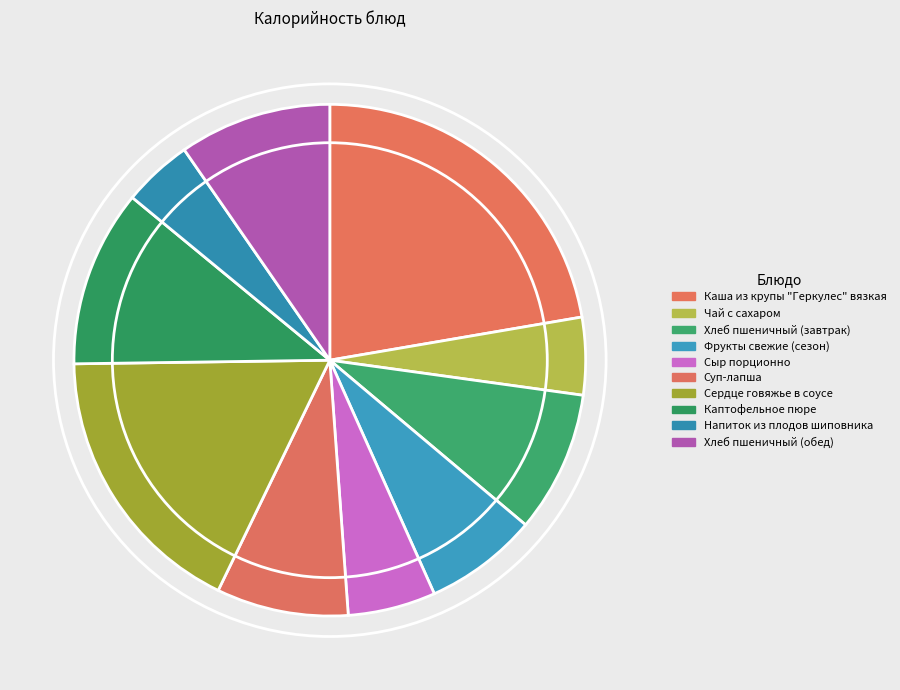

Is it true that Хлеб пшеничный (обед) is 10% of the pie?

True